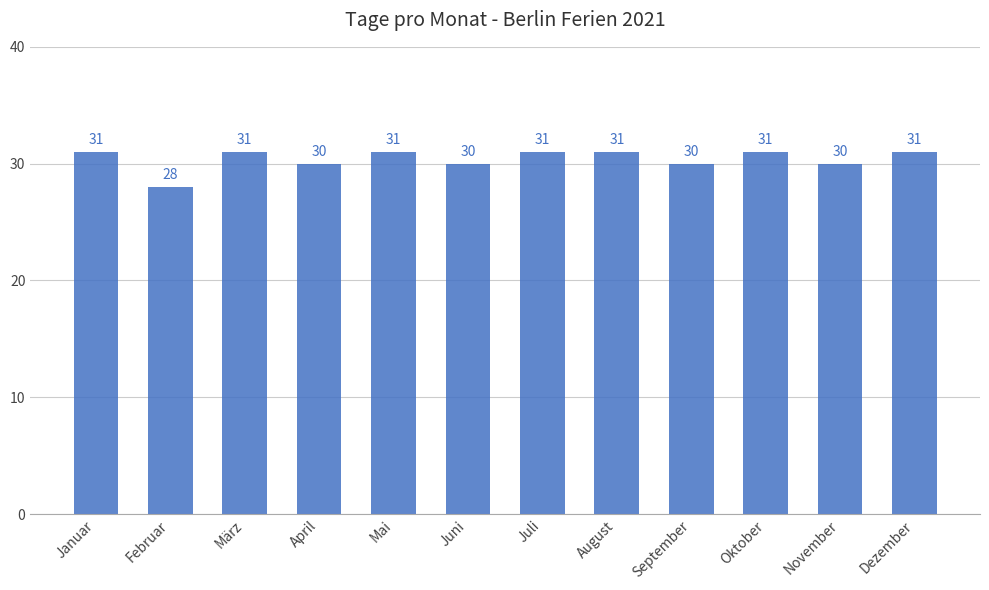

The chart shows a value of 19 at Februar. True or false?

False